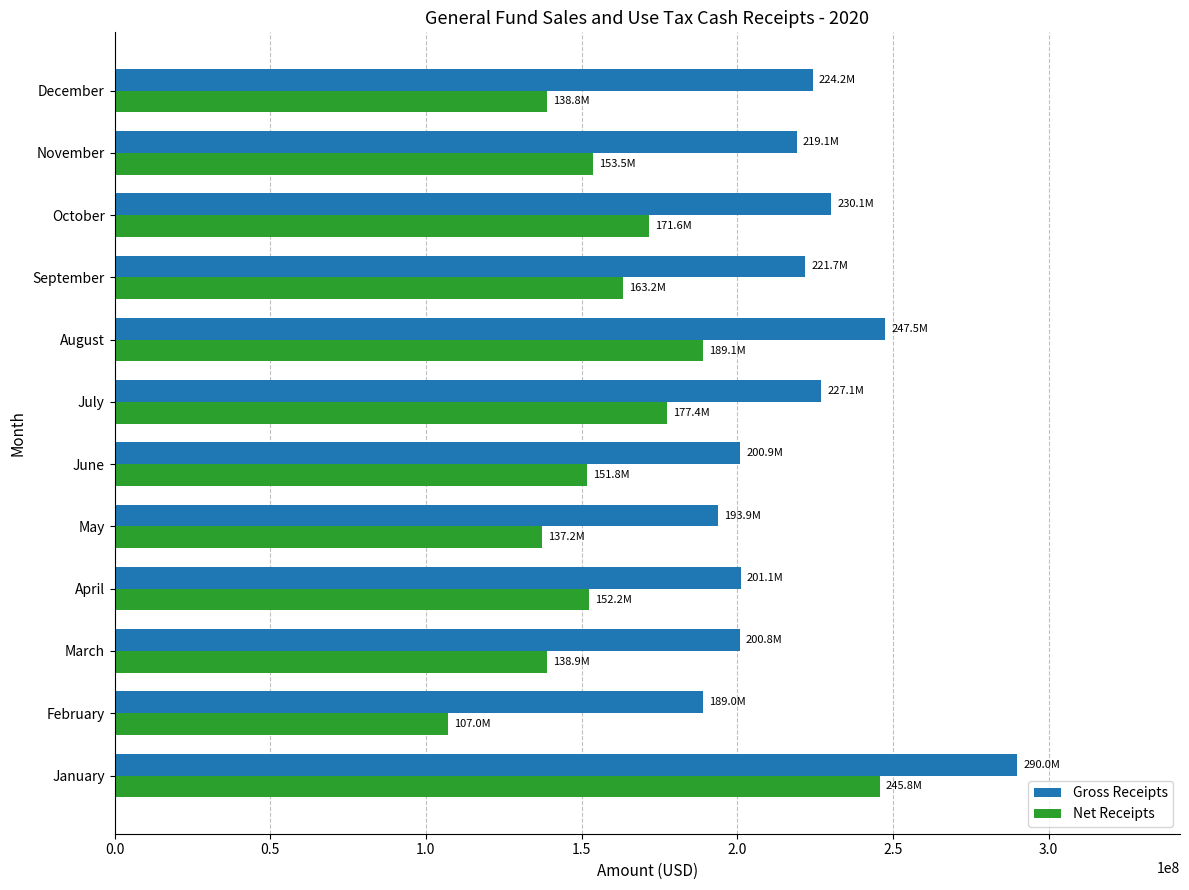

List the series in order of their overall mean, highest first.

Gross Receipts, Net Receipts